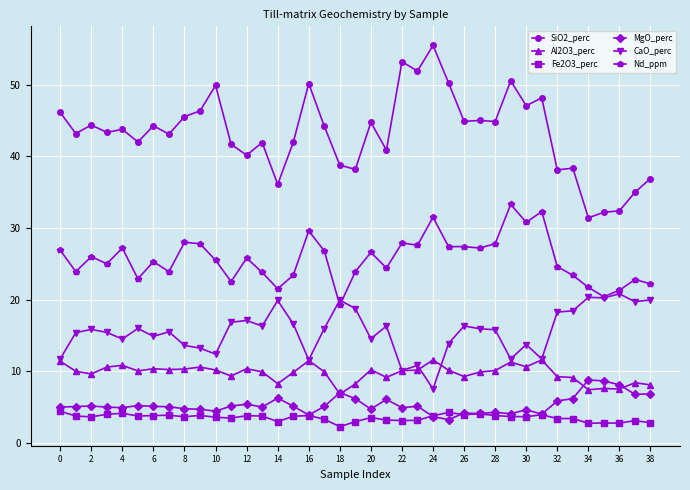

How many categories are shown in the chart?

39